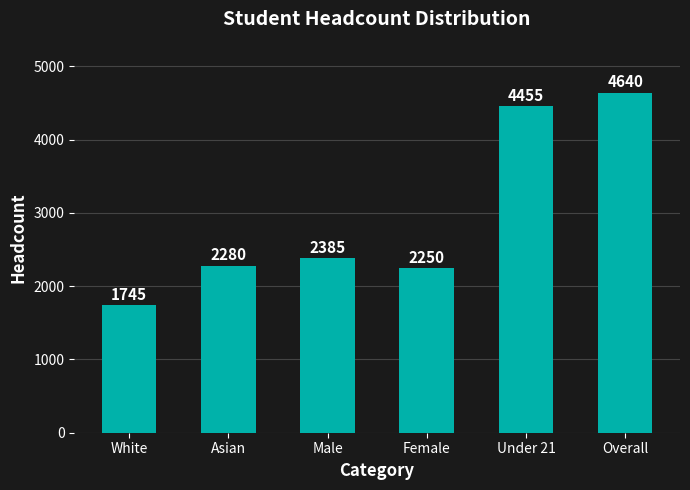

Rank the categories by value from lowest to highest.

White, Female, Asian, Male, Under 21, Overall